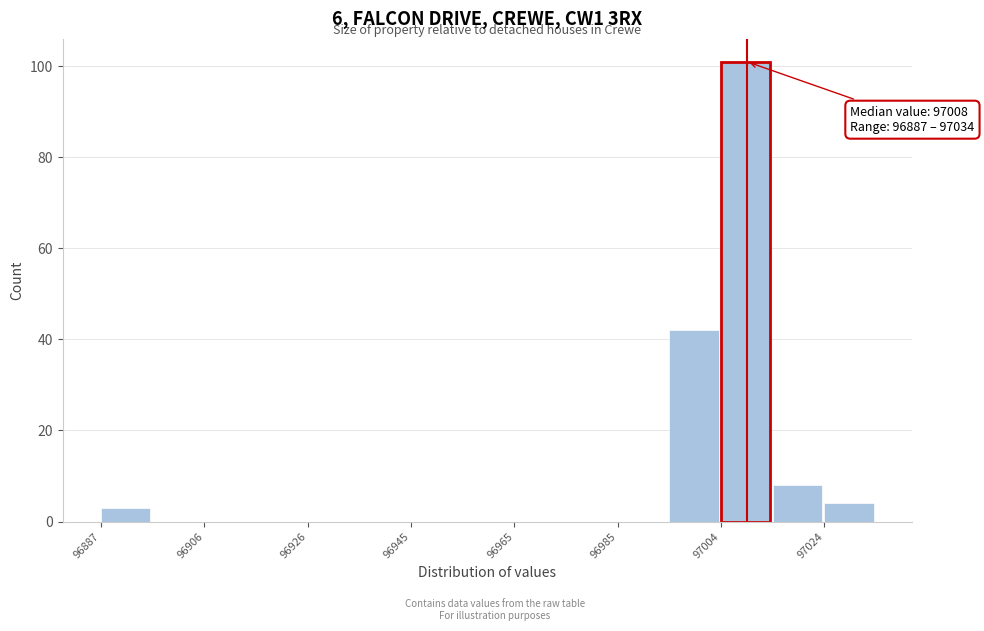

Over which range of the x-axis is the bar tallest?

97004.6 to 97014.4